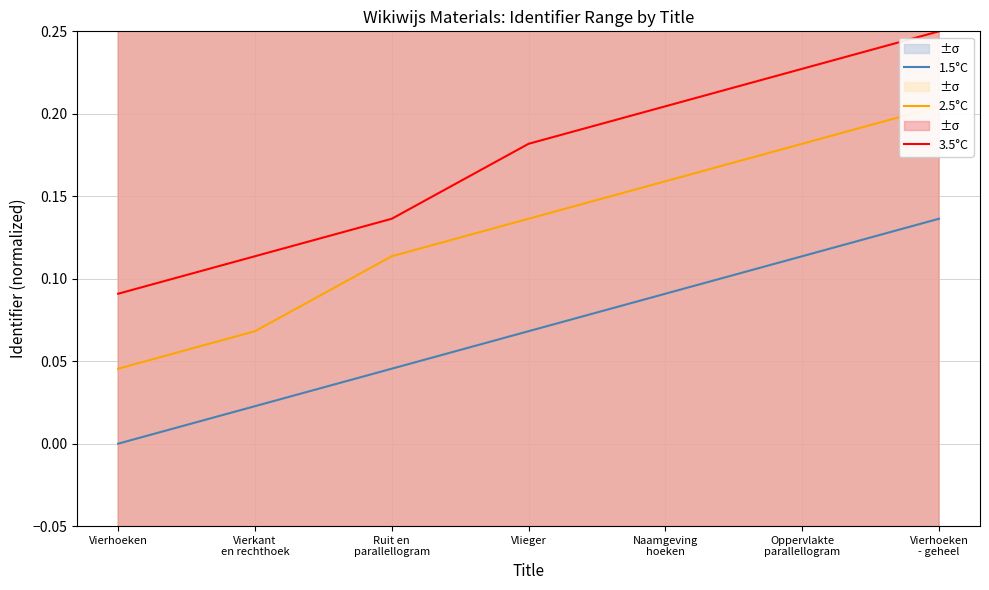

Count the number of data series in this chart.

3